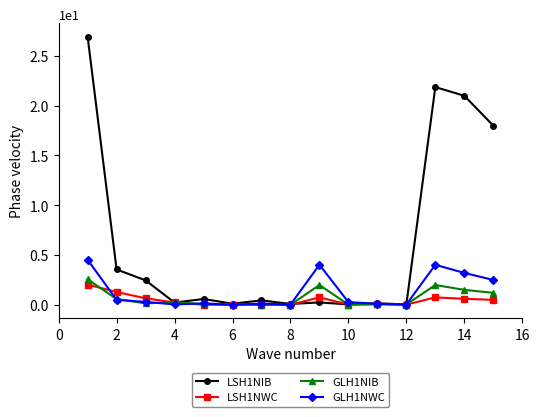

Which series has the largest range (max minus min)?

LSH1NIB